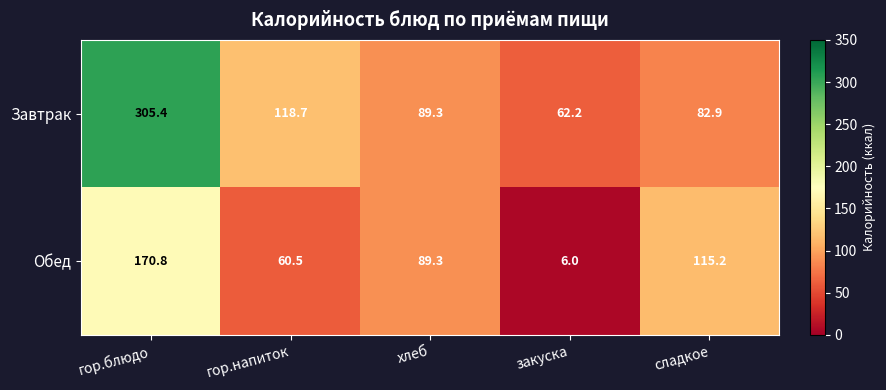

Which series has the largest total across all categories?

Завтрак